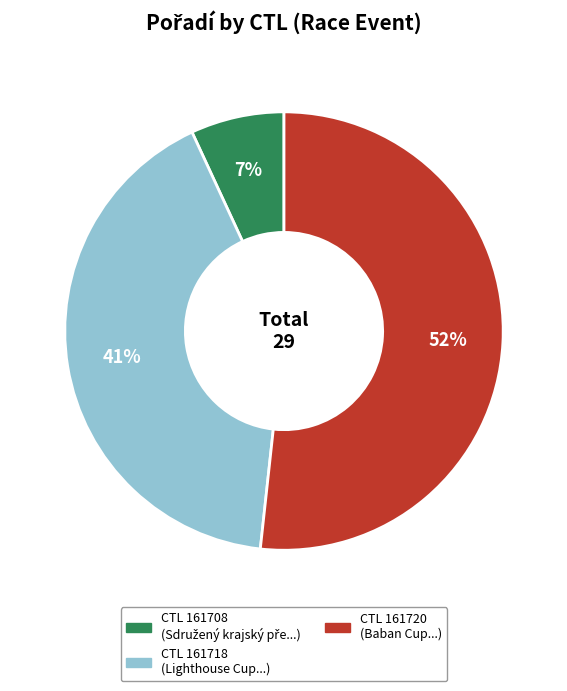

To the nearest percent, what is the average slice percentage?

33%